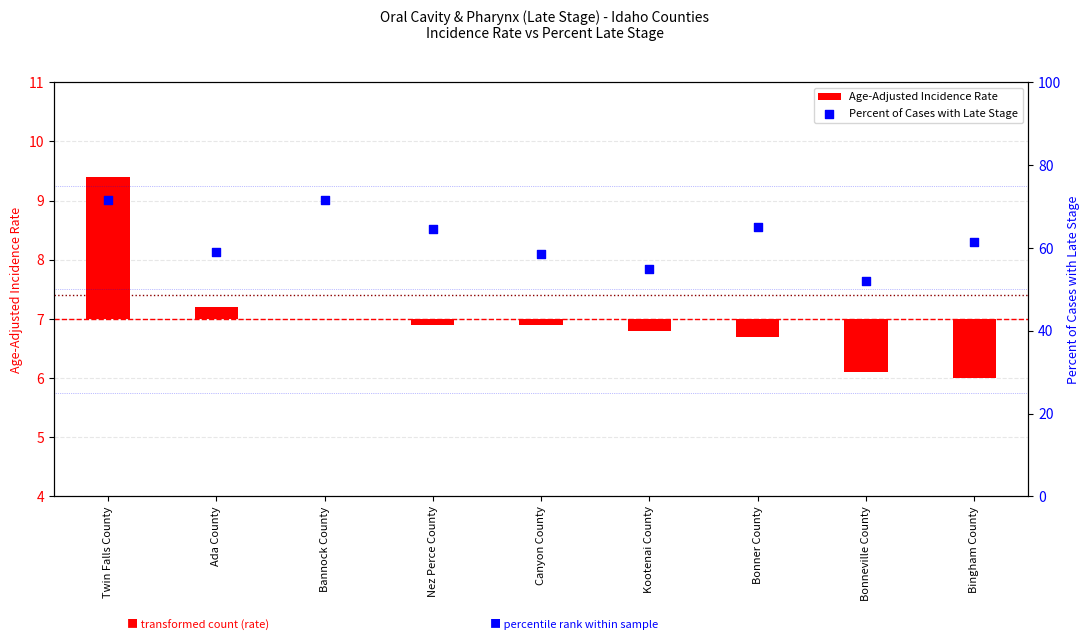

What are all the series names shown in the legend?

Age-Adjusted Incidence Rate, Percent of Cases with Late Stage